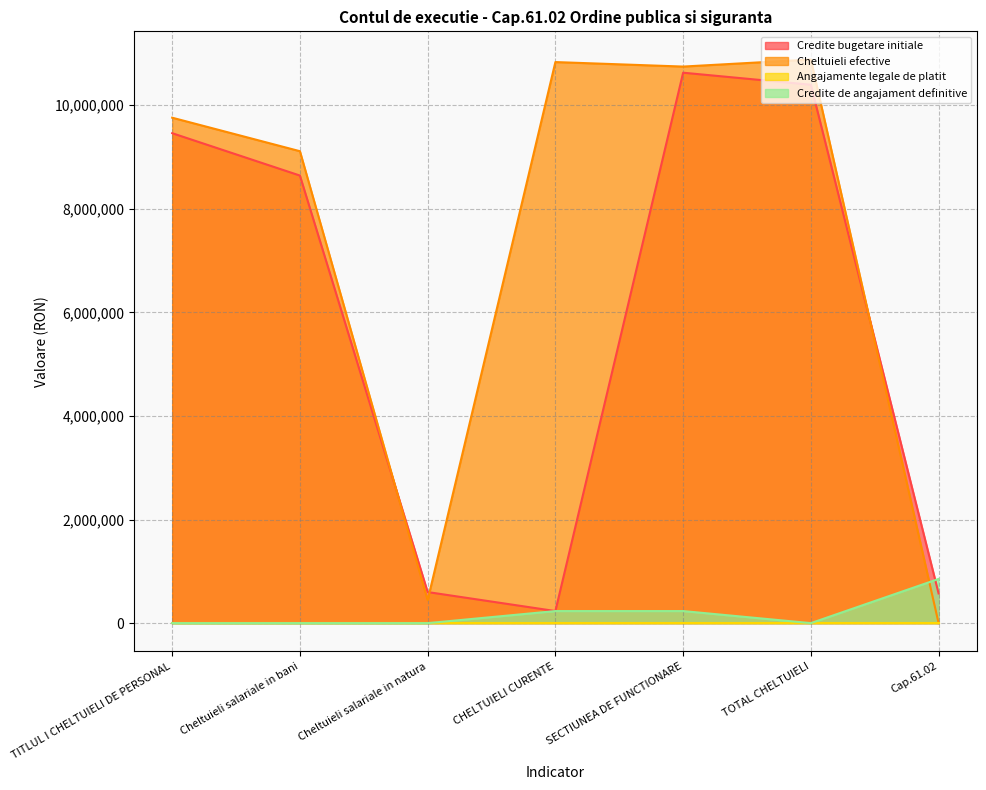

What is the difference between the Credite bugetare initiale values at Cap.61.02 and Cheltuieli salariale in natura?

26800